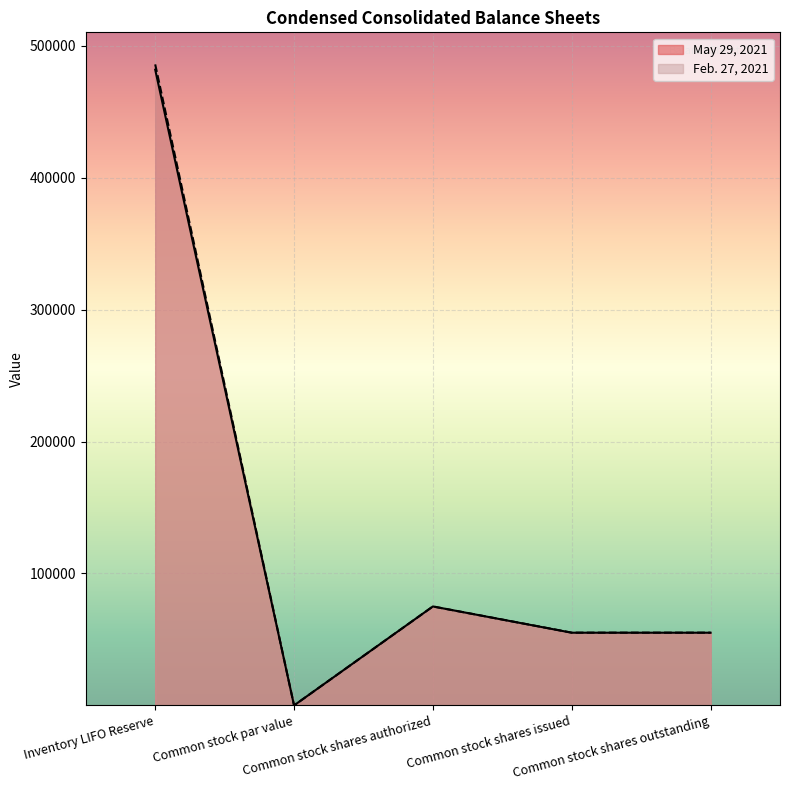

What is the average value of the May 29, 2021 series?

133411